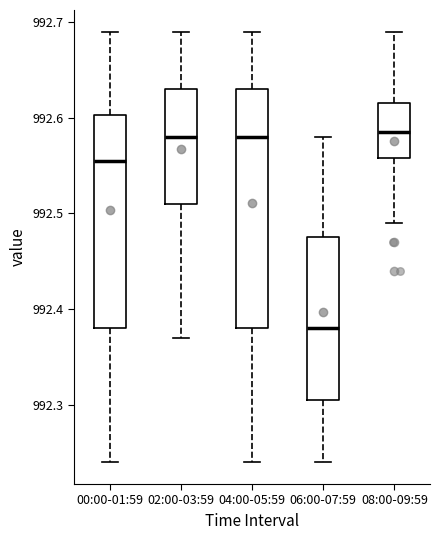

Comparing the boxes themselves (not the whiskers), which one is the tallest?

04:00-05:59